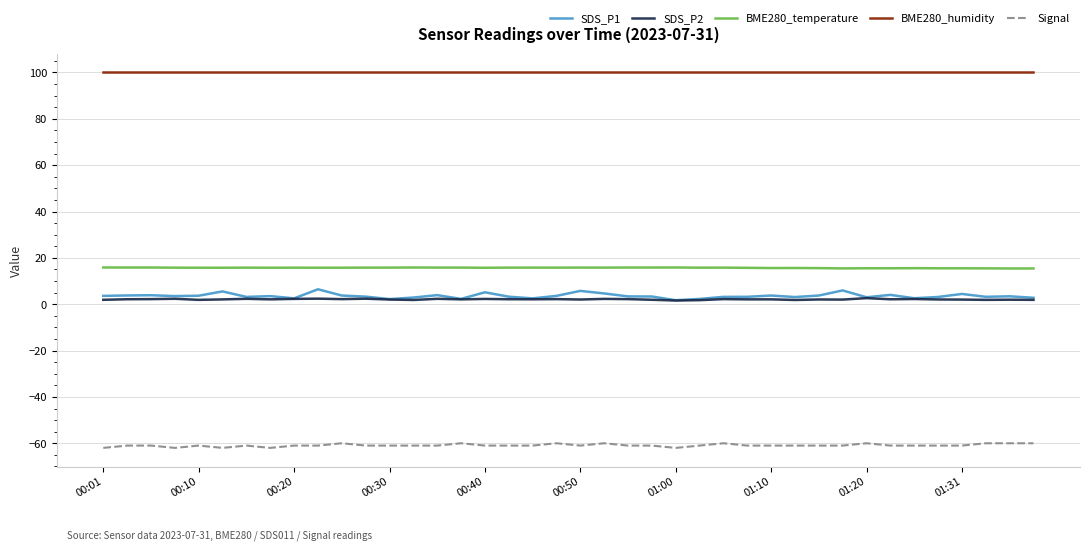

What is the maximum value for SDS_P1?

6.5